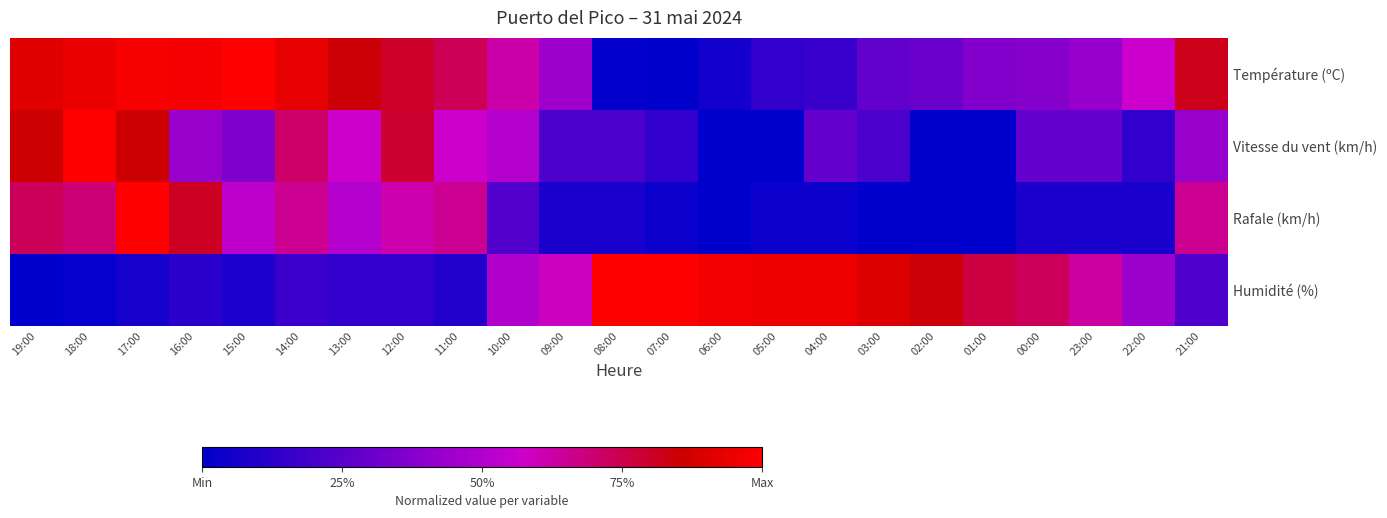

Reading right to left, extract all data points from this chart.

Température (ºC): 21:00=0.8	22:00=0.6	23:00=0.4	00:00=0.4	01:00=0.4	02:00=0.3	03:00=0.3	04:00=0.2	05:00=0.1	06:00=0.1	07:00=0.0	08:00=0.0	09:00=0.4	10:00=0.6	11:00=0.7	12:00=0.8	13:00=0.8	14:00=0.9	15:00=1.0	16:00=1.0	17:00=1.0	18:00=0.9	19:00=0.9
Vitesse du vent (km/h): 21:00=0.4	22:00=0.1	23:00=0.3	00:00=0.3	01:00=0.0	02:00=0.0	03:00=0.2	04:00=0.3	05:00=0.0	06:00=0.0	07:00=0.1	08:00=0.2	09:00=0.2	10:00=0.5	11:00=0.6	12:00=0.8	13:00=0.6	14:00=0.7	15:00=0.4	16:00=0.4	17:00=0.9	18:00=1.0	19:00=0.9
Rafale (km/h): 21:00=0.7	22:00=0.1	23:00=0.1	00:00=0.1	01:00=0.0	02:00=0.0	03:00=0.0	04:00=0.0	05:00=0.0	06:00=0.0	07:00=0.0	08:00=0.1	09:00=0.1	10:00=0.2	11:00=0.7	12:00=0.6	13:00=0.5	14:00=0.7	15:00=0.5	16:00=0.8	17:00=1.0	18:00=0.7	19:00=0.7
Humidité (%): 21:00=0.2	22:00=0.4	23:00=0.6	00:00=0.7	01:00=0.8	02:00=0.8	03:00=0.9	04:00=1.0	05:00=1.0	06:00=1.0	07:00=1.0	08:00=1.0	09:00=0.6	10:00=0.5	11:00=0.1	12:00=0.1	13:00=0.1	14:00=0.2	15:00=0.1	16:00=0.1	17:00=0.1	18:00=0.0	19:00=0.0